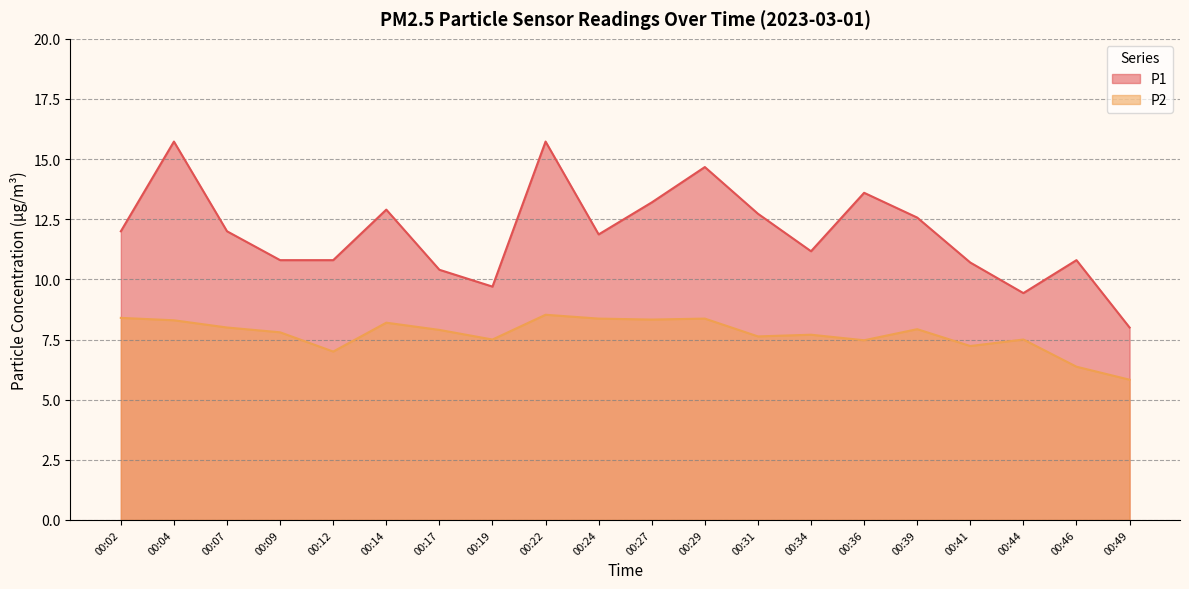

At which category is the sum across all series the highest?

00:22